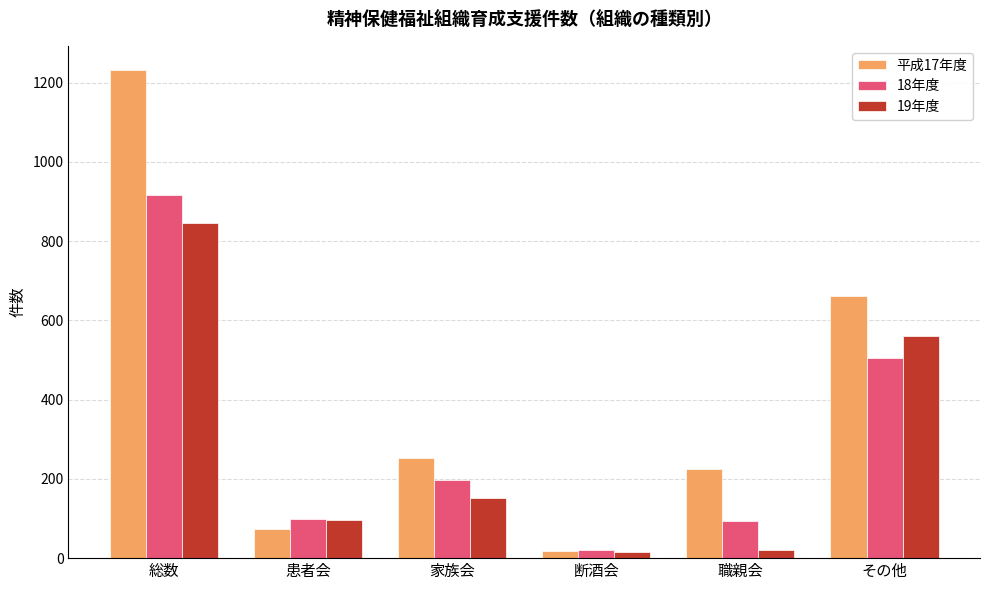

What is the average value of the 18年度 series?

305